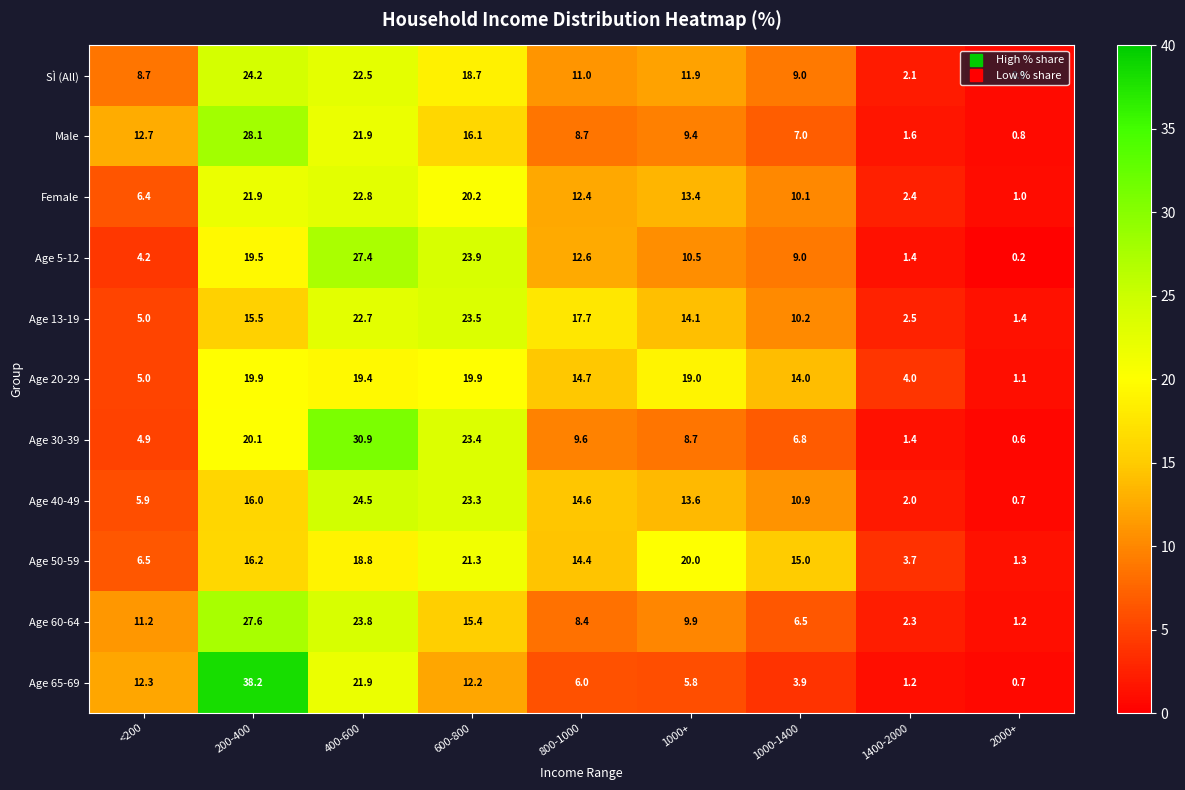

Which series has the largest range (max minus min)?

Age 65-69